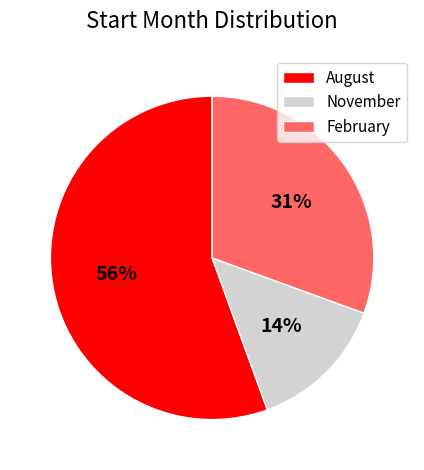

Rank the categories by value from highest to lowest.

August, February, November